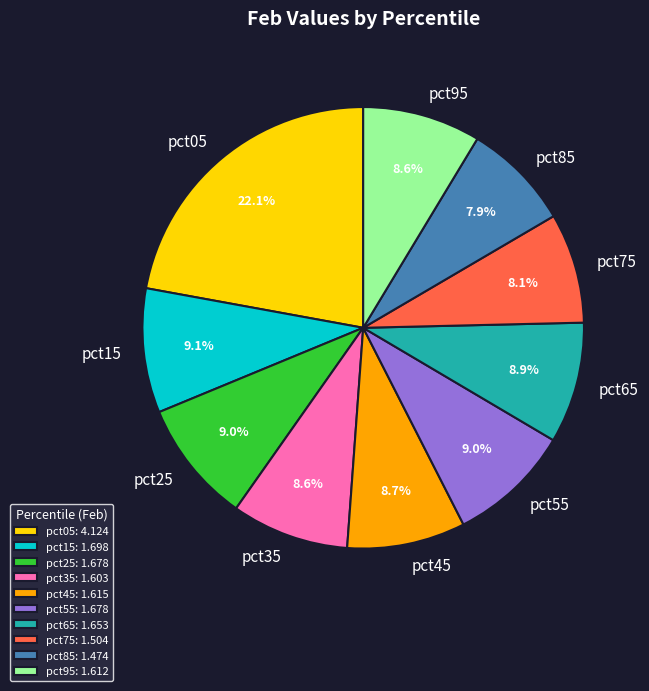

Count the number of slices in the pie.

10